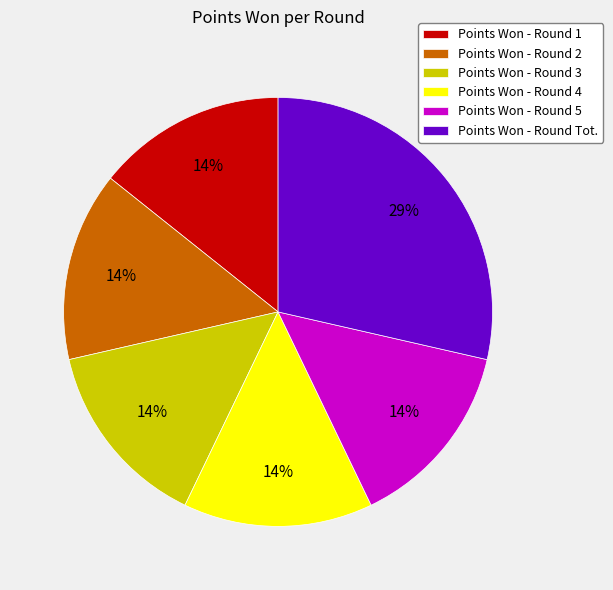

Which slice is the largest?

Points Won - Round Tot.